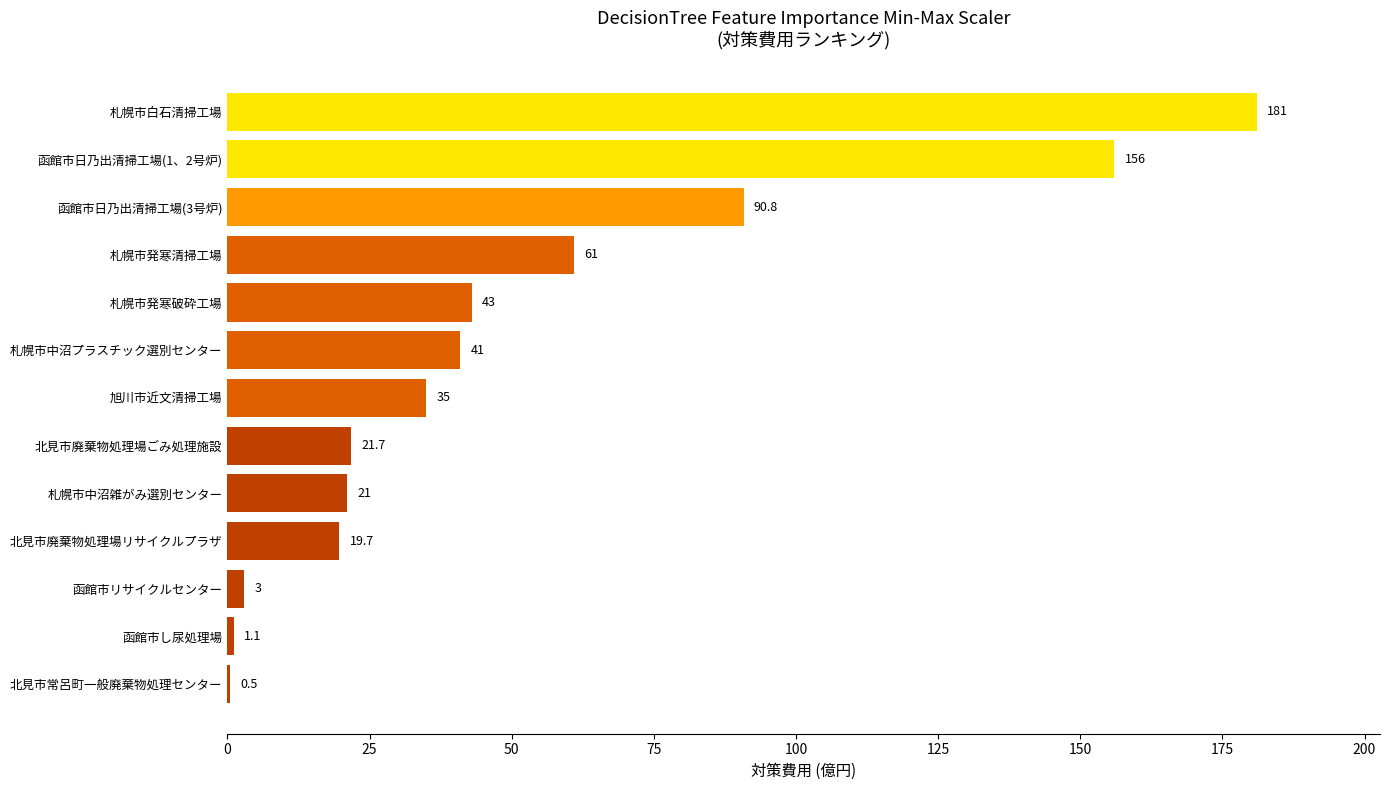

At which label is the value closest to 90?

函館市日乃出清掃工場(3号炉)